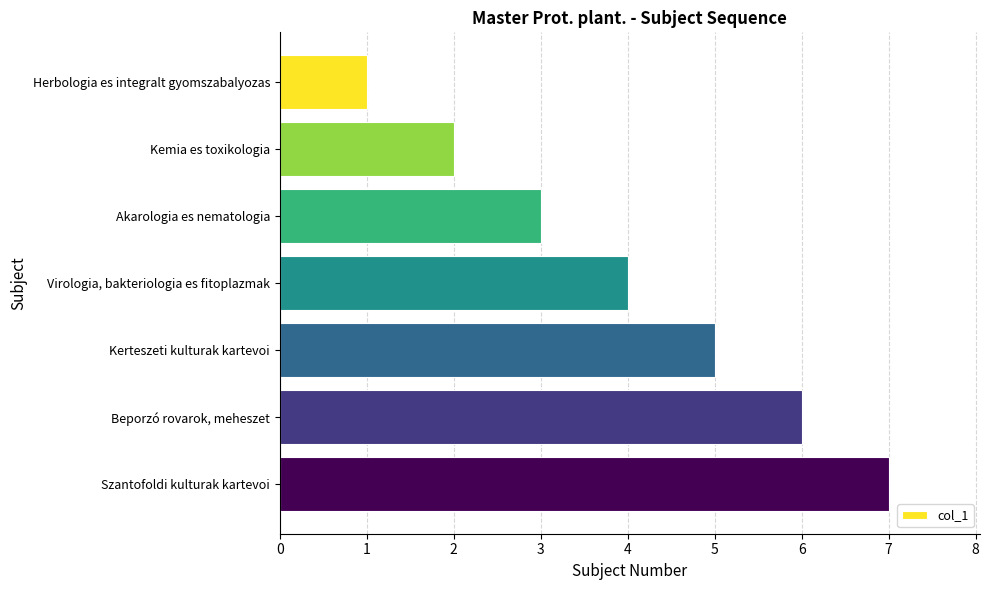

True or false: the data shows 2 at Kemia es toxikologia.

True